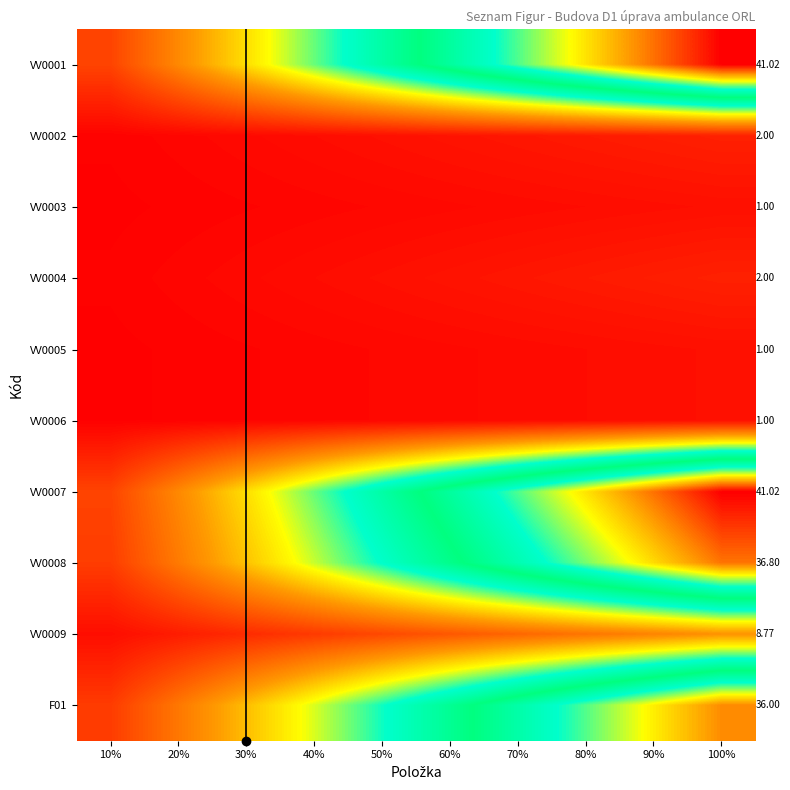

True or false: VV0009 has a value of 0.0 at 10%.

False